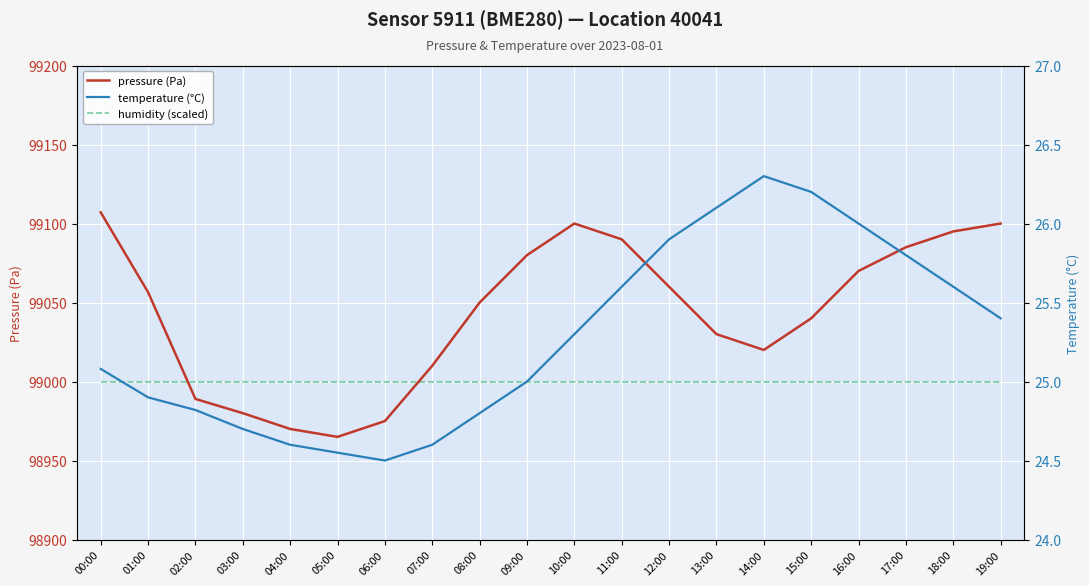

Where does the pressure (Pa) series first go above 99056?

00:00